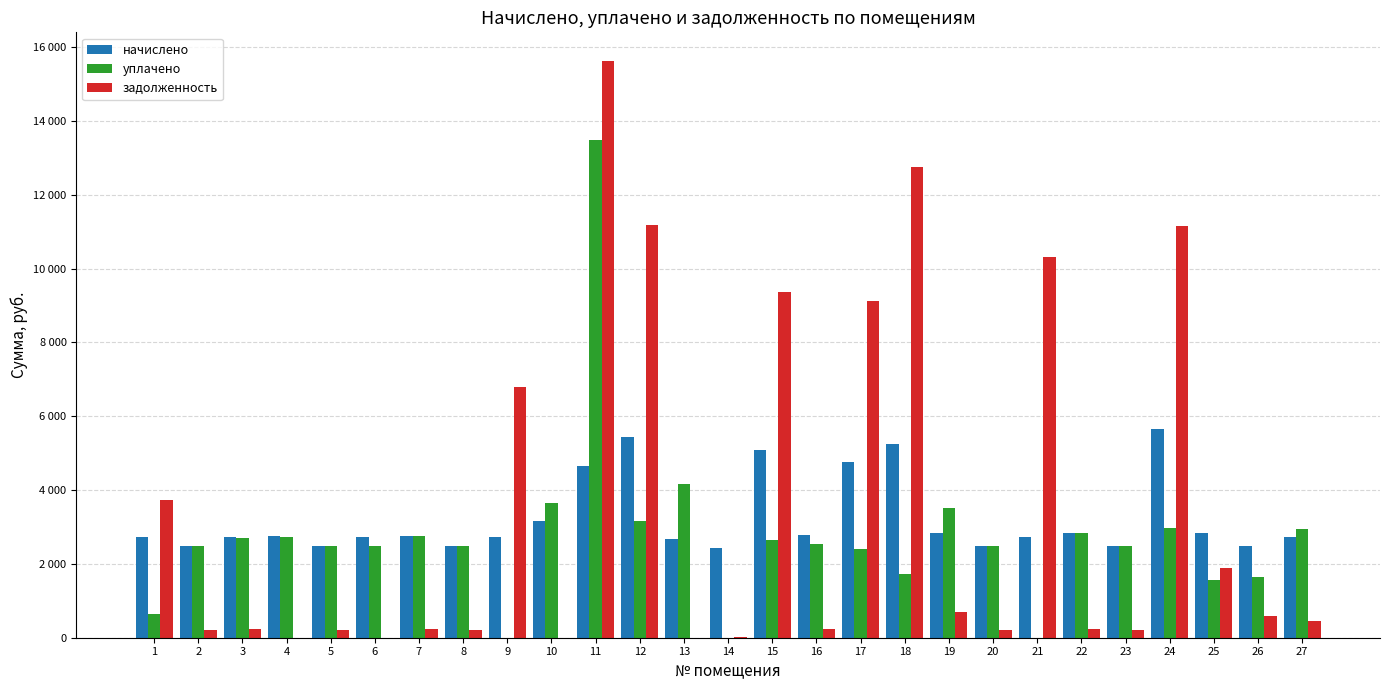

The value of начислено at 27 is 866.5. True or false?

False